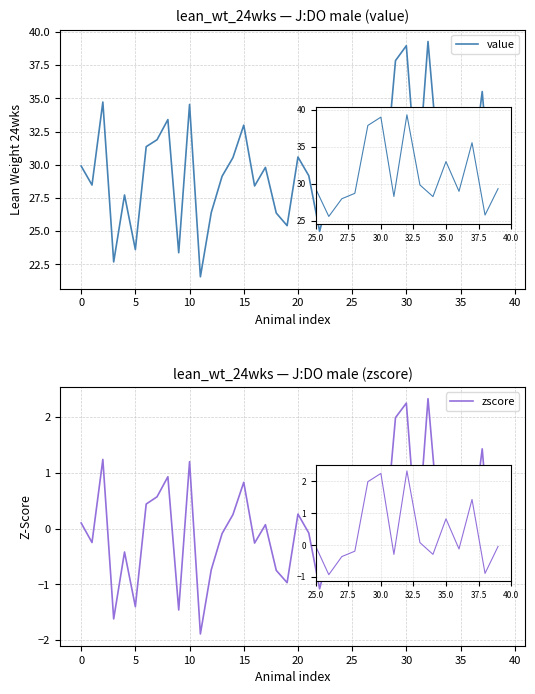

What are all the series names shown in the legend?

value, zscore